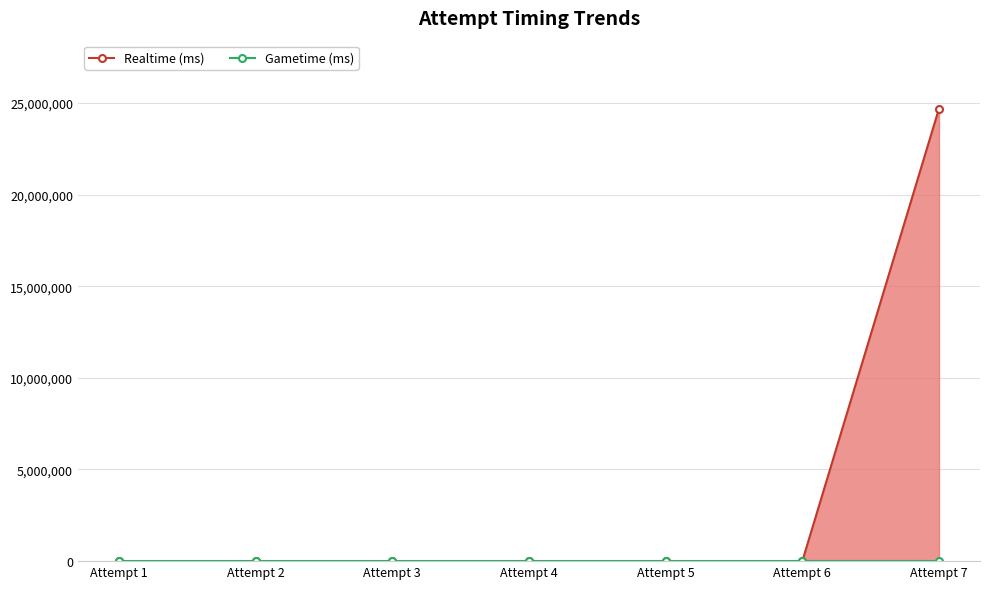

True or false: Gametime (ms) and Realtime (ms) cross at least once.

False